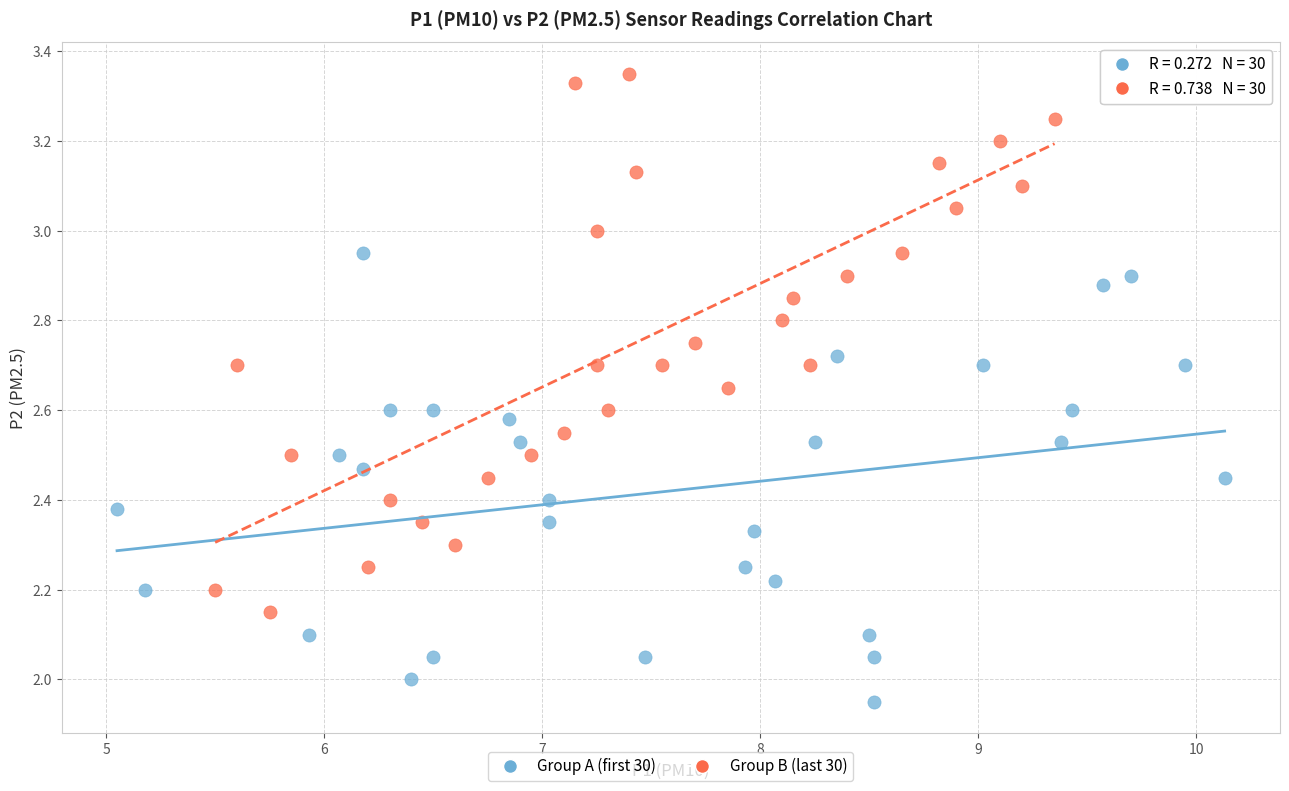

Which series reaches the minimum Y coordinate?

Group A (first 30)